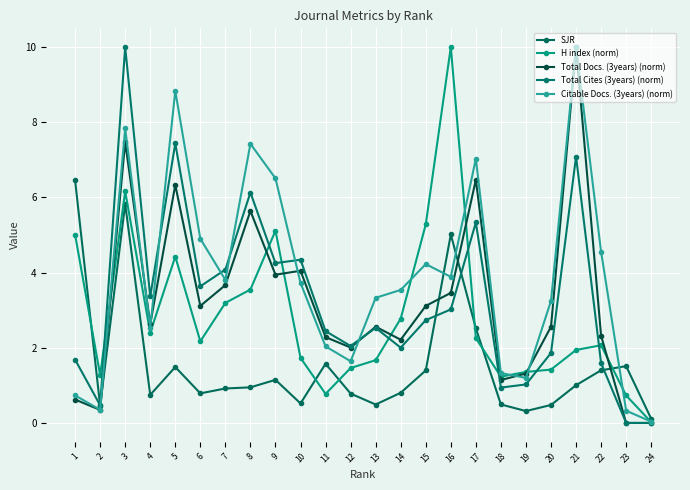

Does the chart have visible grid lines?

Yes